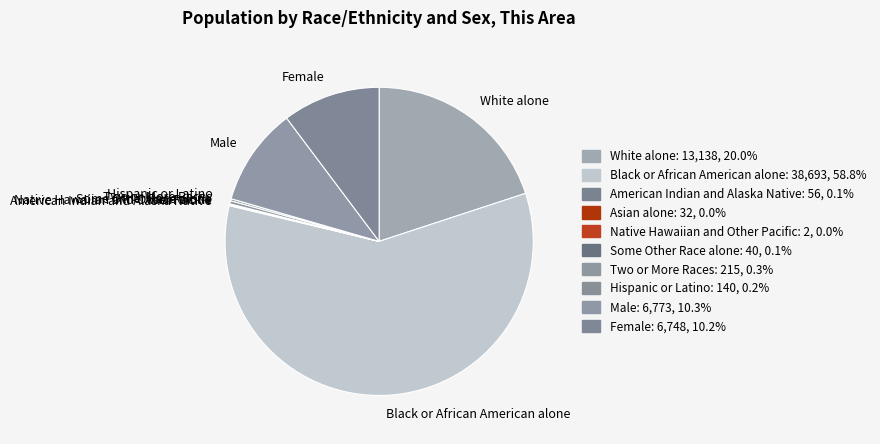

Which slice represents more than half of the pie?

Black or African American alone